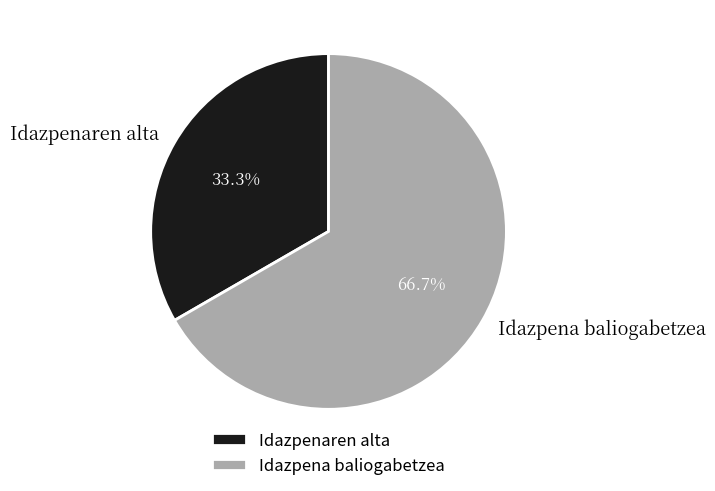

How many slices are in this pie chart?

2